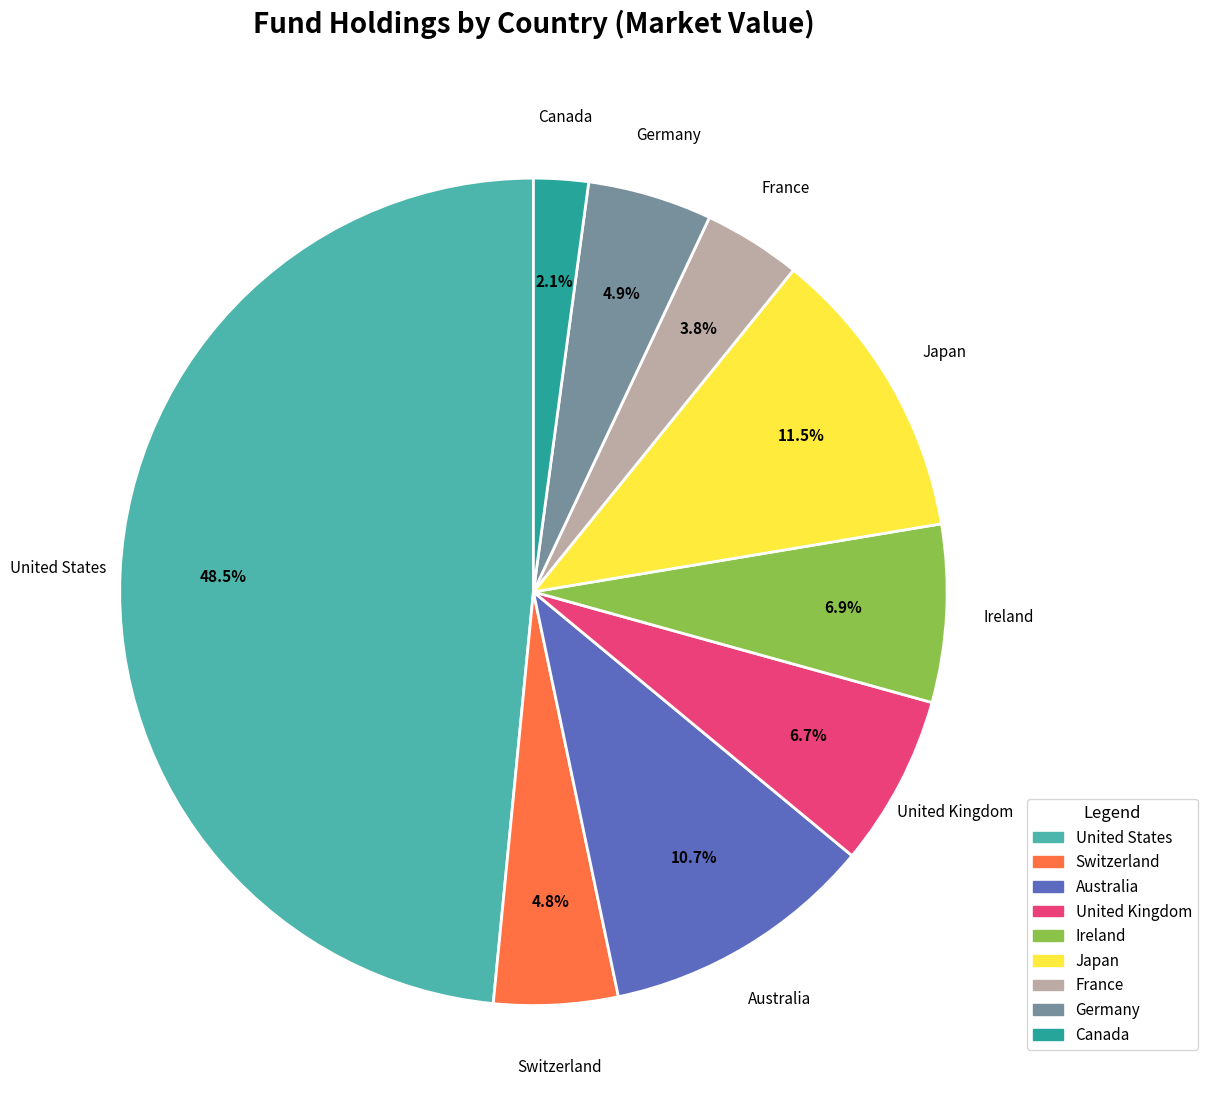

Does any single category account for the majority?

No